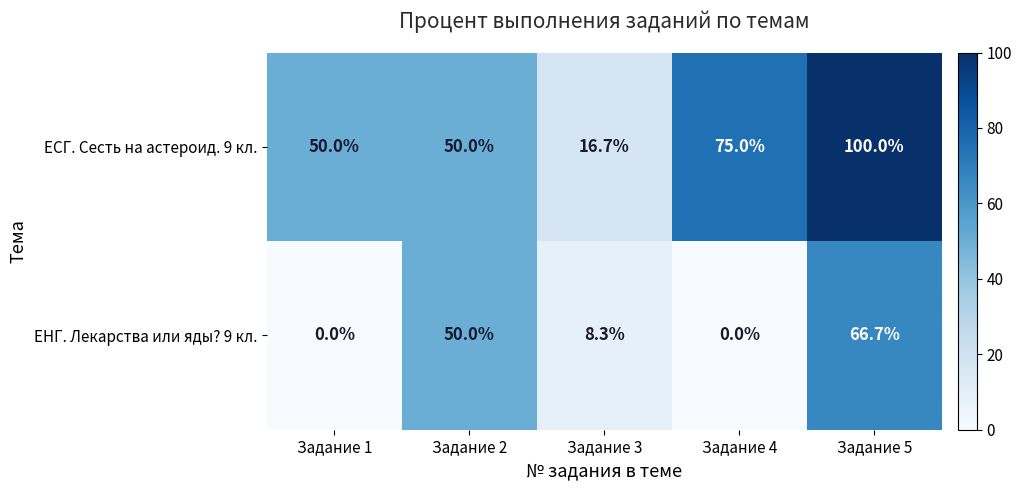

Which series has the widest spread of values?

ЕСГ. Сесть на астероид. 9 кл.